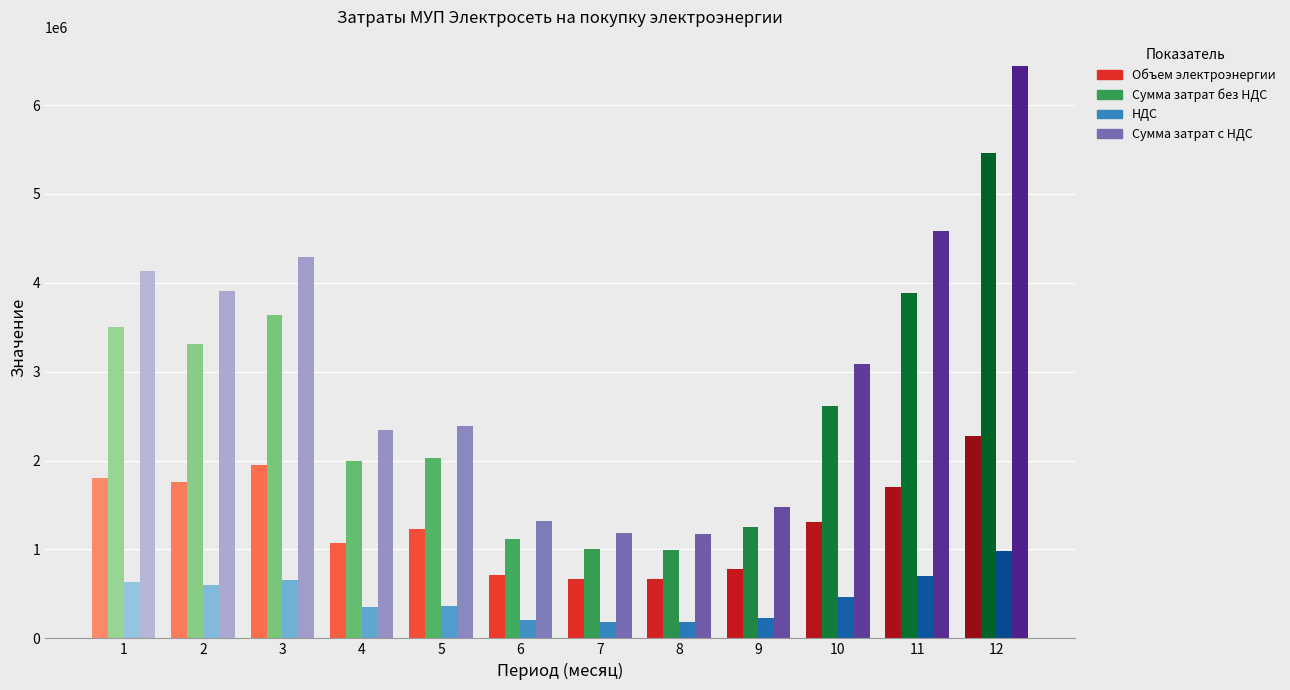

Rank the series at 11 from lowest to highest value.

НДС, Объем электроэнергии, Сумма затрат без НДС, Сумма затрат с НДС